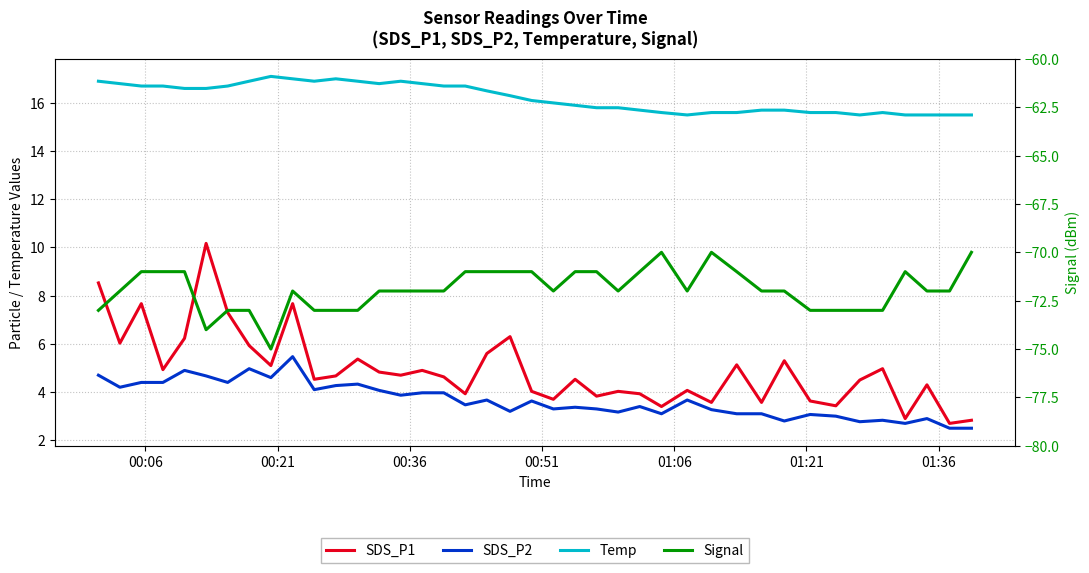

How many interior local valleys does the Signal series have?

5